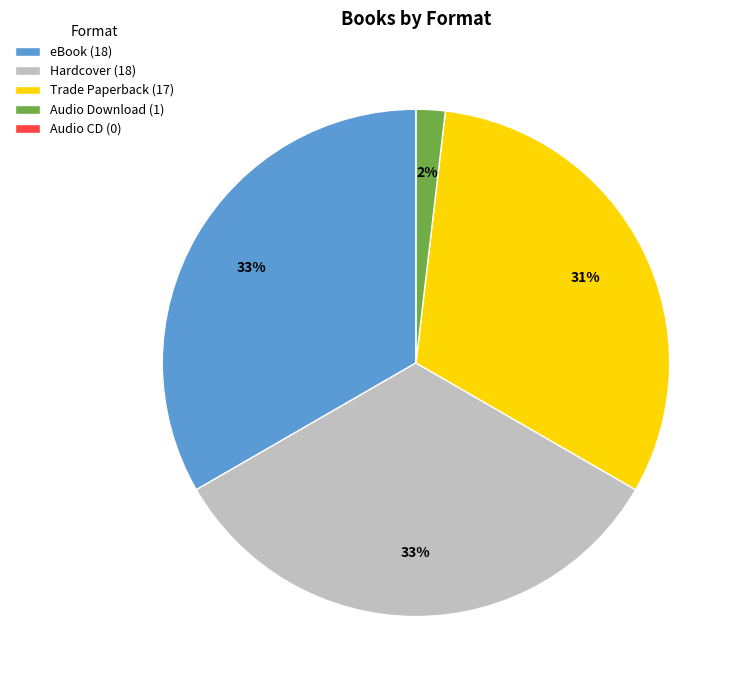

Is the sum of Trade Paperback (17) and Hardcover (18) greater than half?

Yes